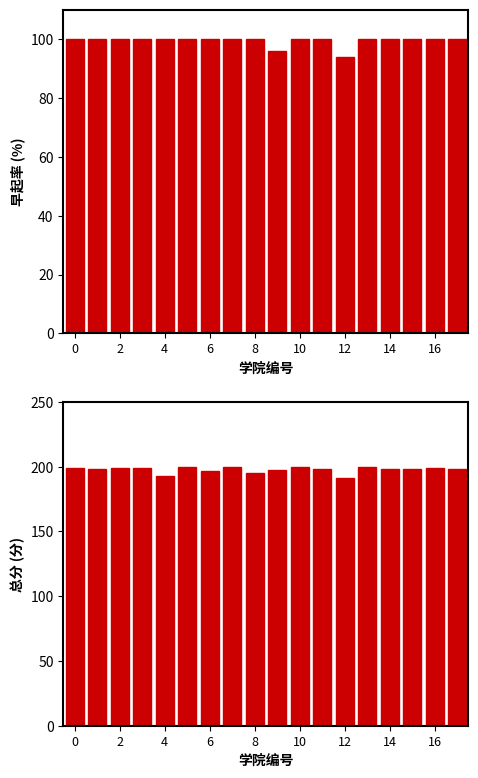

Which series changed the most between 4 and 17?

总分